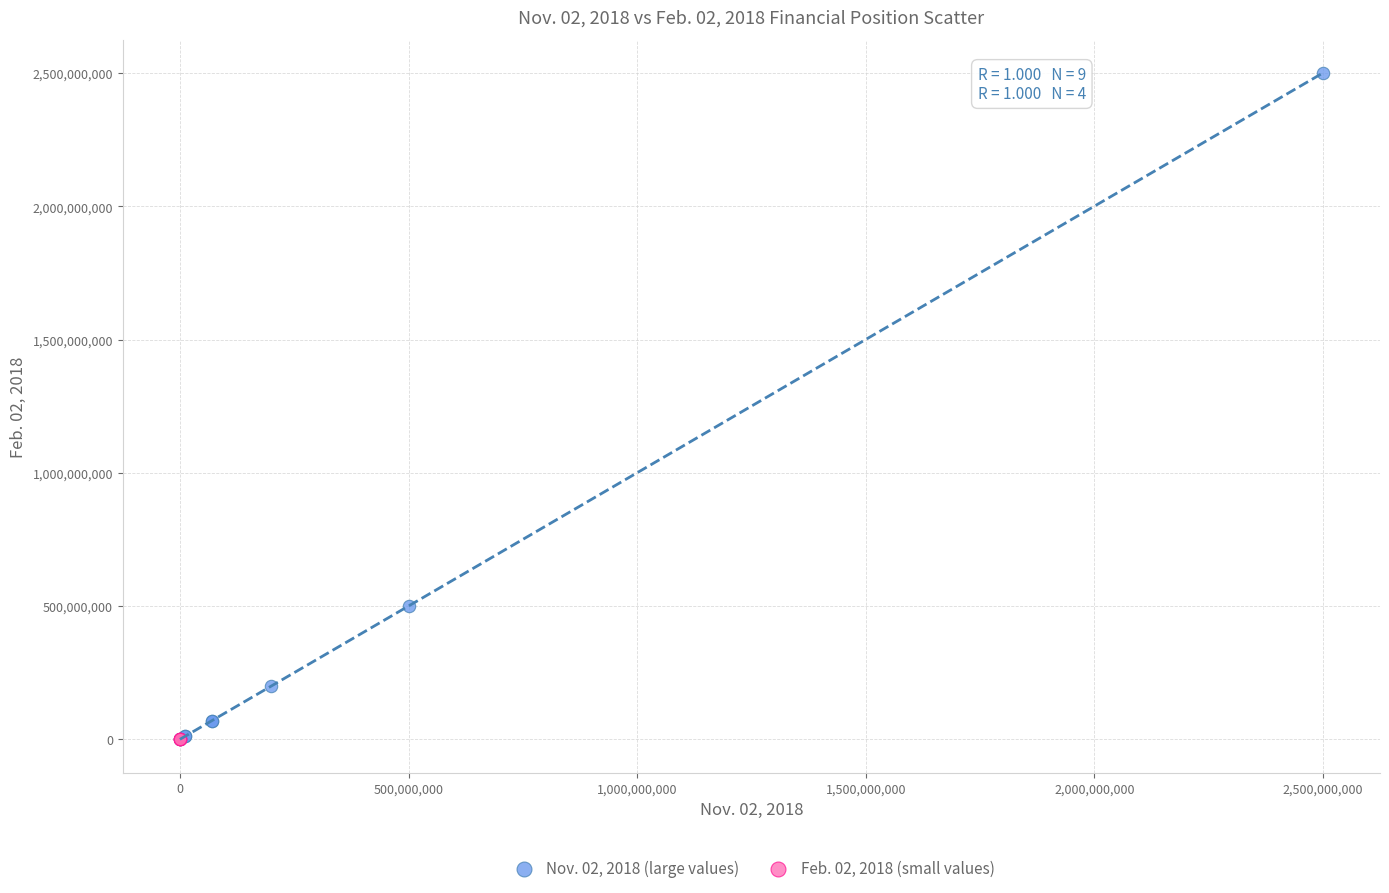

Which series reaches the maximum Y coordinate?

Nov. 02, 2018 (large values)